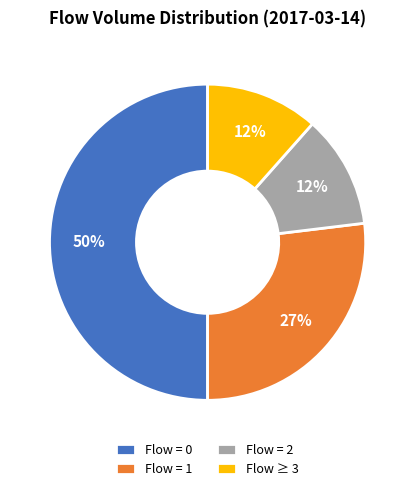

Between Flow ≥ 3 and Flow = 1, which is larger?

Flow = 1